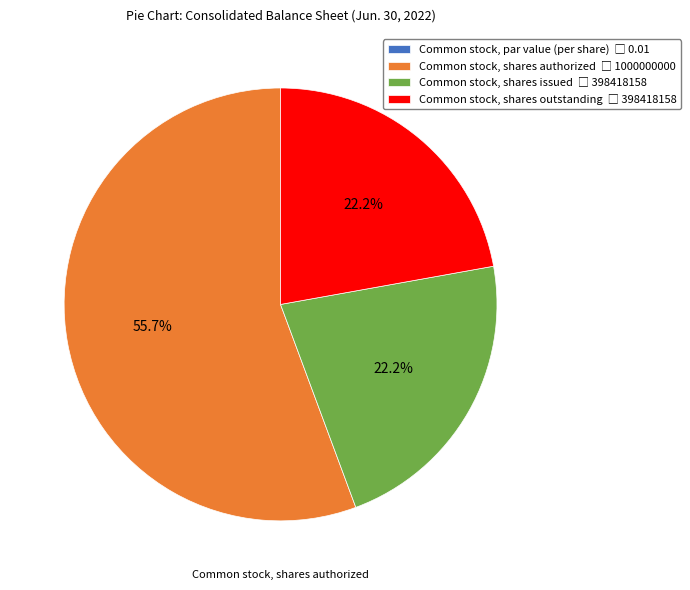

To the nearest percent, what is the difference between the largest and smallest slice percentages?

56%